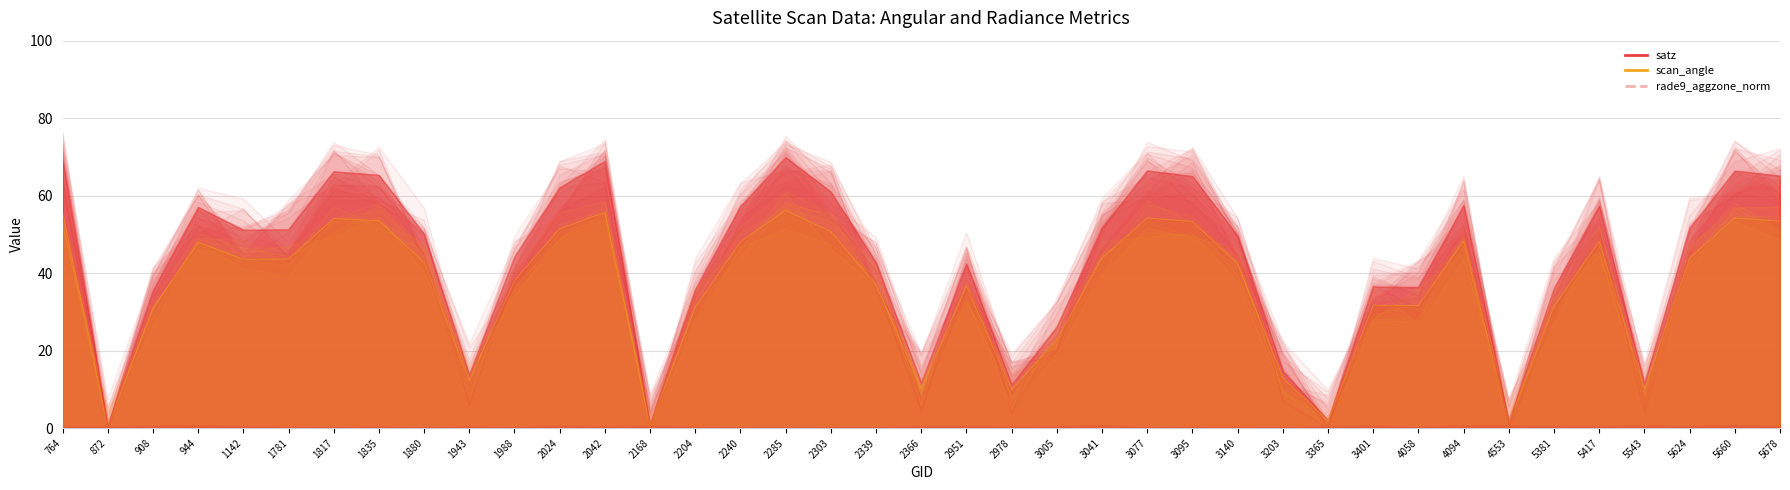

What is the value of the rade9_aggzone_norm point at the 24th from the left?

0.5